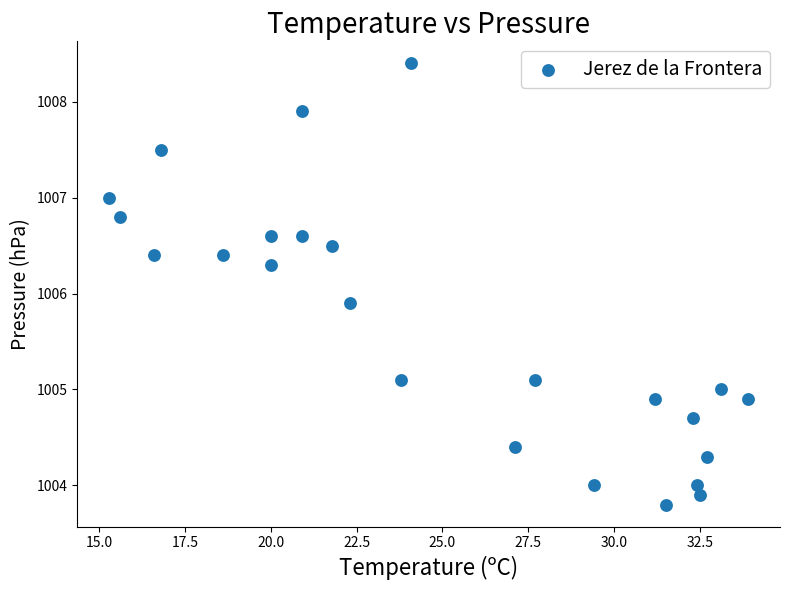

What Y value in the scatter plot is closest to 1006?

1005.9